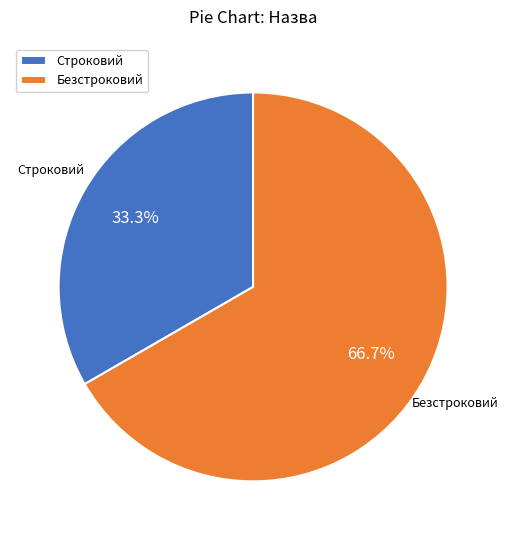

Which slice is the smallest?

Строковий